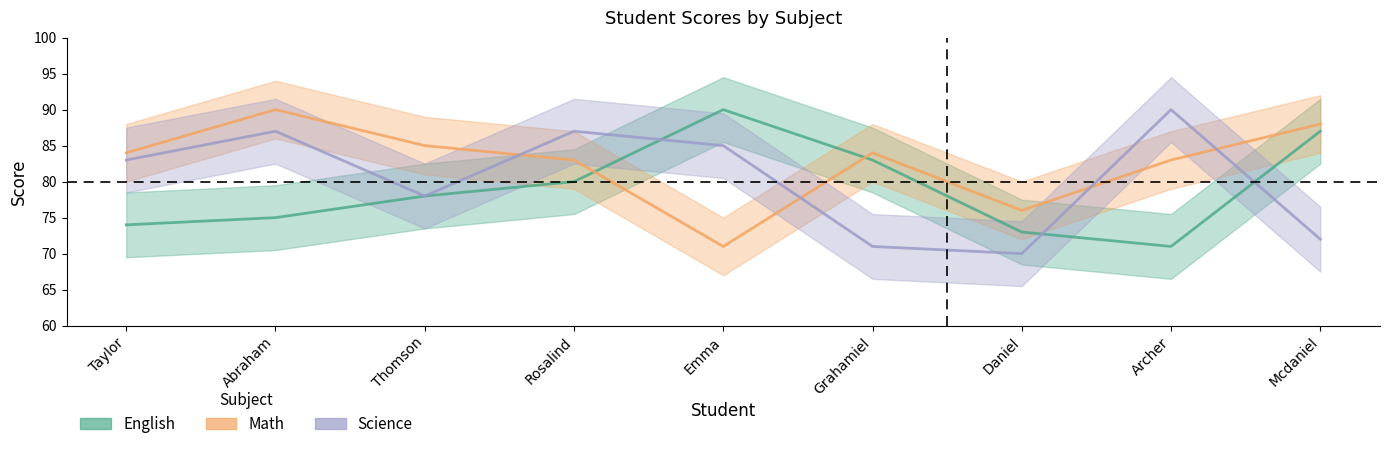

What is the sum of all English values?

711